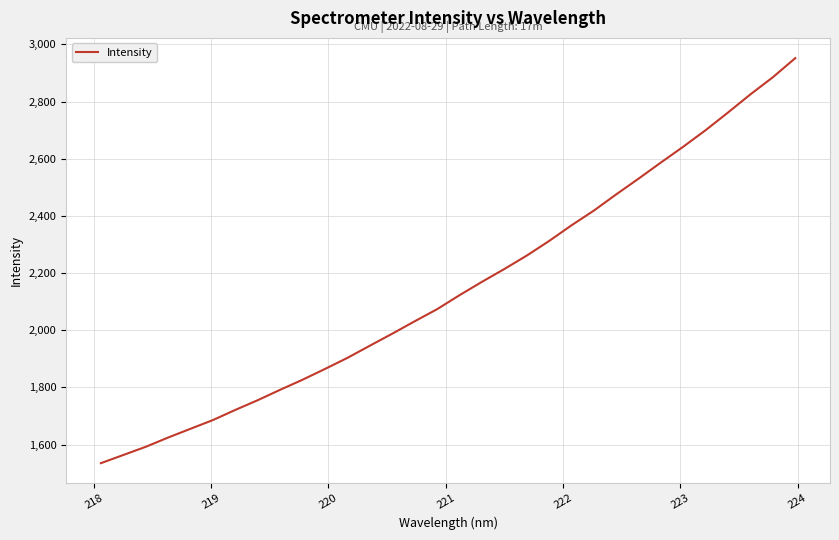

What is the sum of all values?

68783.7